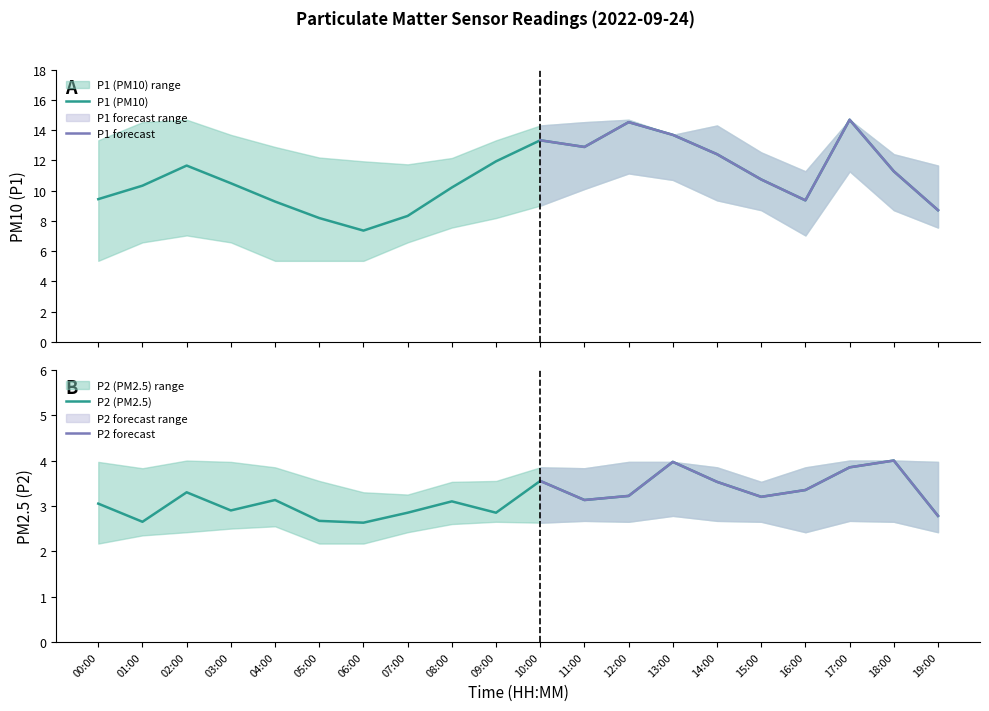

What is the total value across all series at 19:00?

37.1